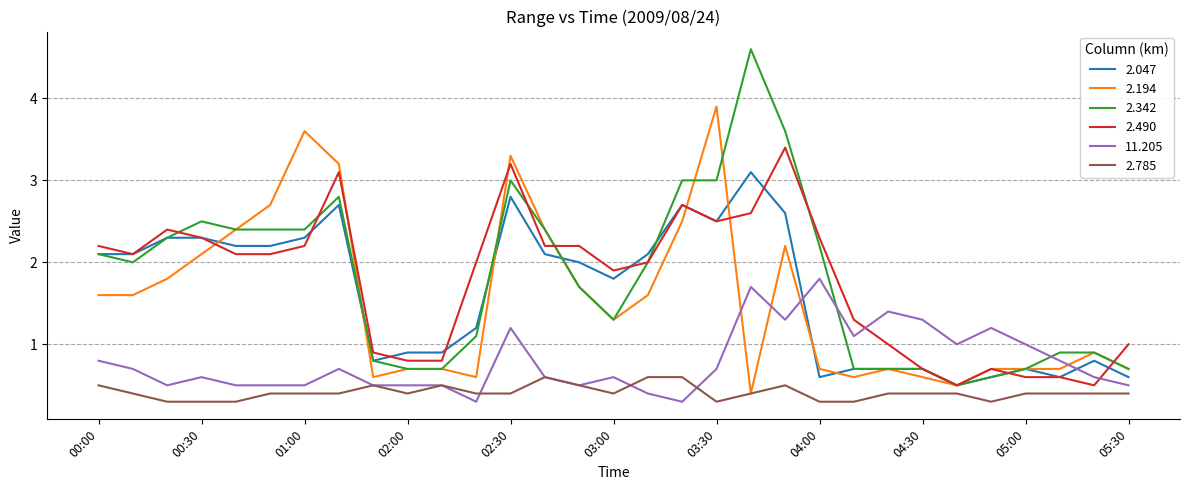

Which series ends up on top after the final intersection of 11.205 and 2.490?

2.490